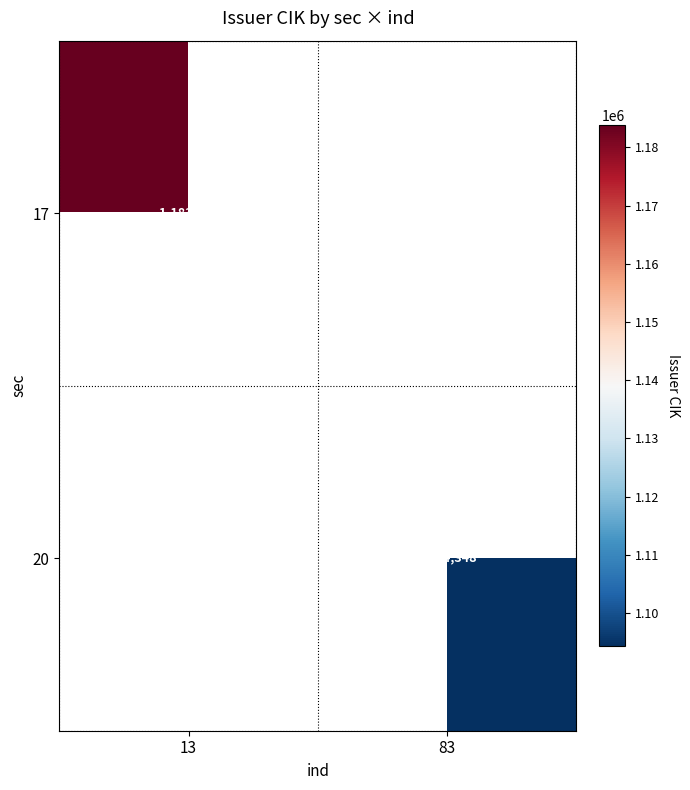

Is it true that 20 equals 452312.6 at 83?

False